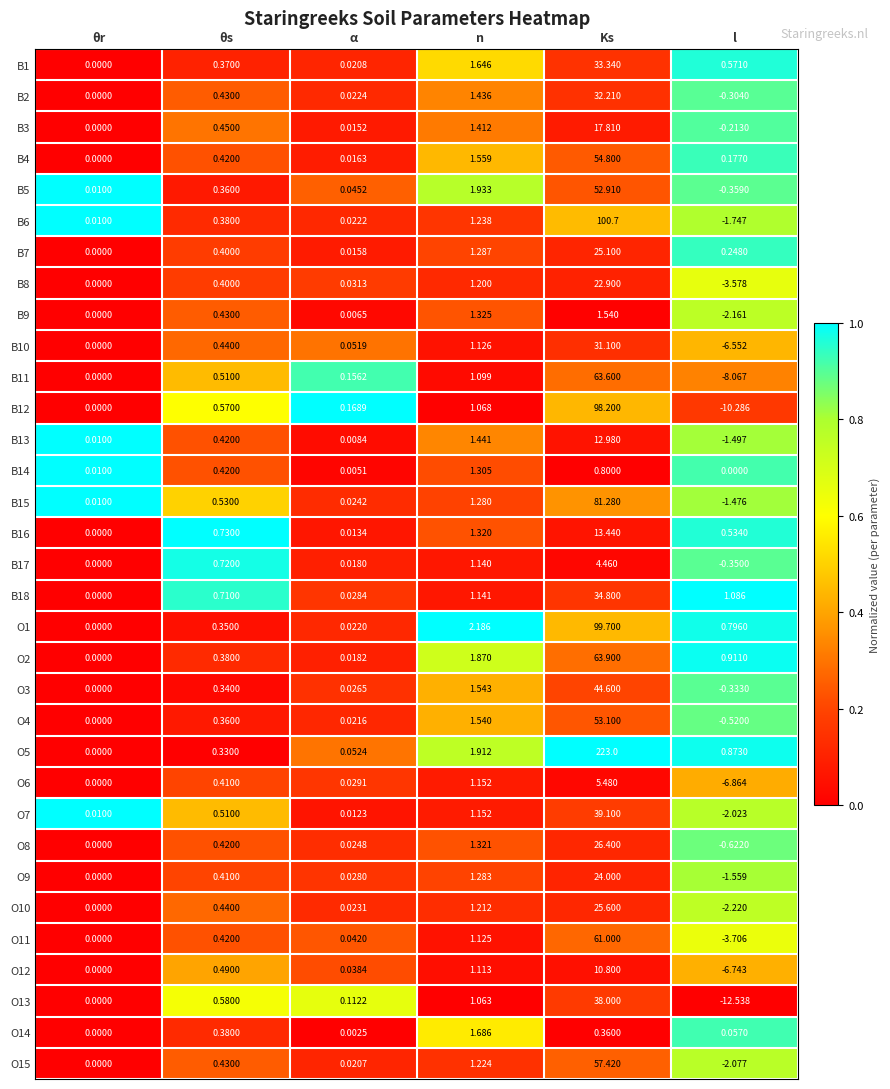

At which label does O5 reach its peak?

Ks